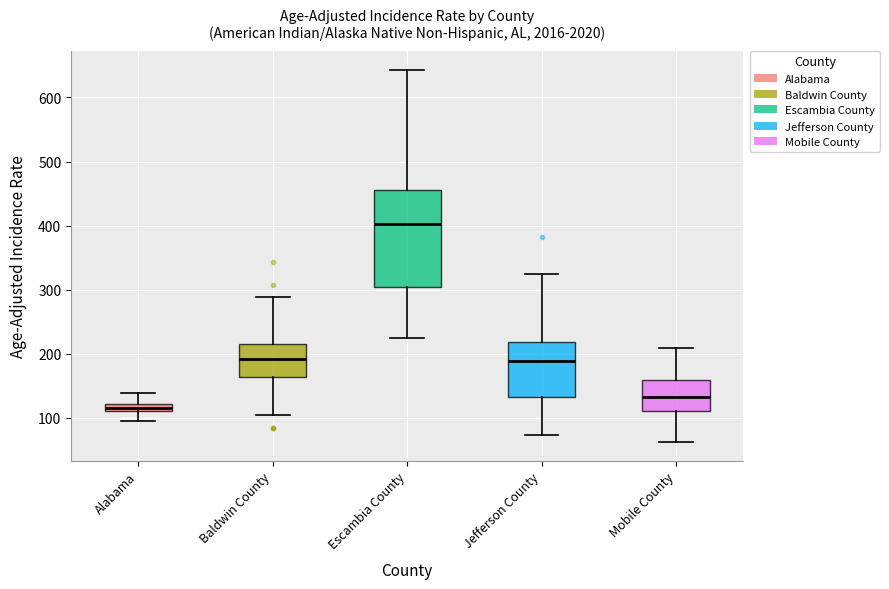

Where does the median line of the box for Jefferson County sit on the y-axis? The values are not printed on the chart, so give them approximately, as read against the axis.

190